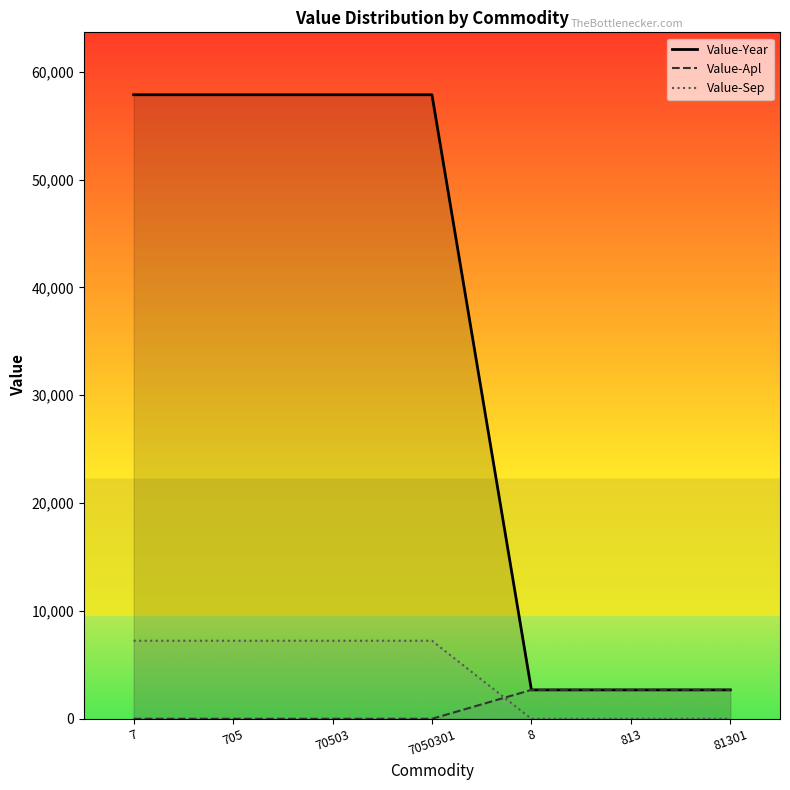

Which category has the highest value across all series?

7